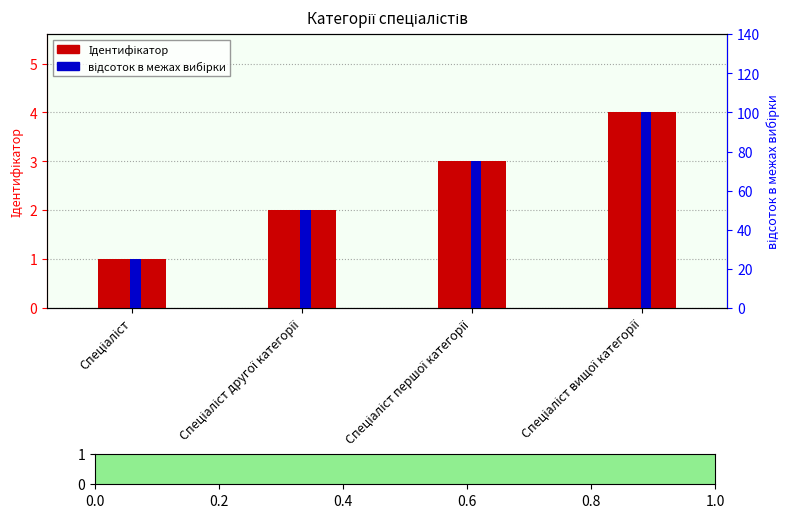

The value of Ідентифікатор at Спеціаліст першої категорії is 1. True or false?

False